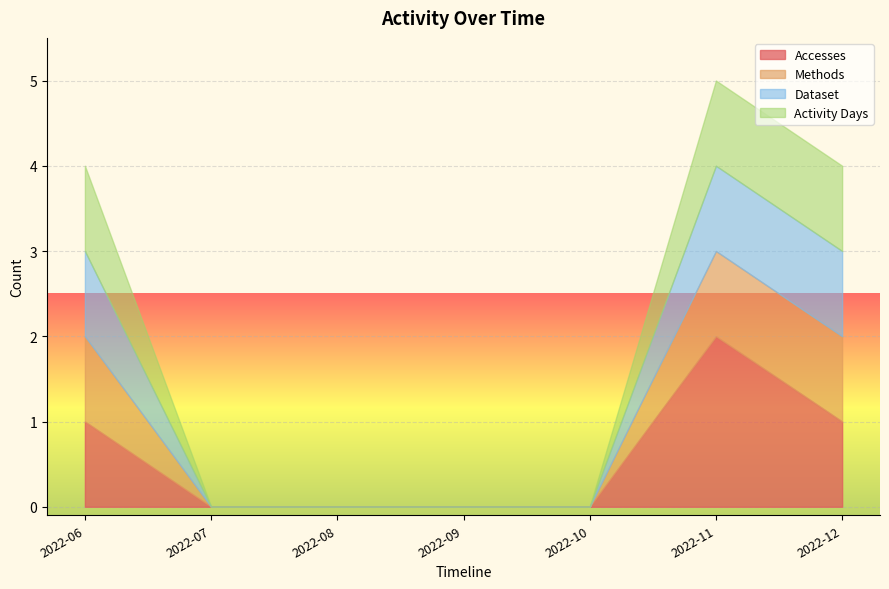

At how many categories does at least one series exceed 1?

1